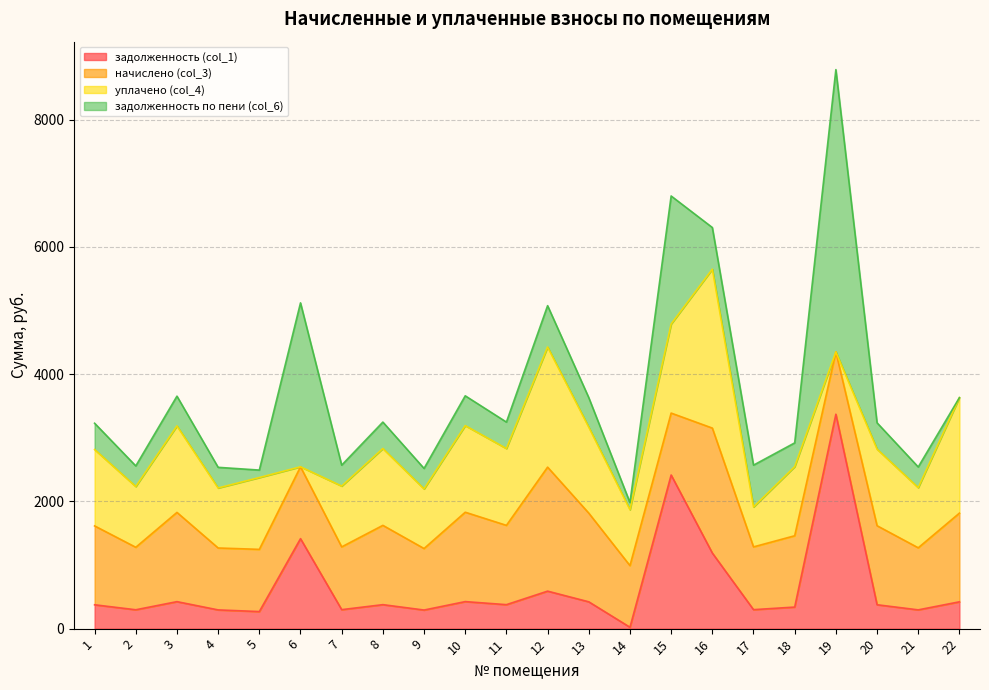

The задолженность (col_1) series shows 424.9 at 10. True or false?

True